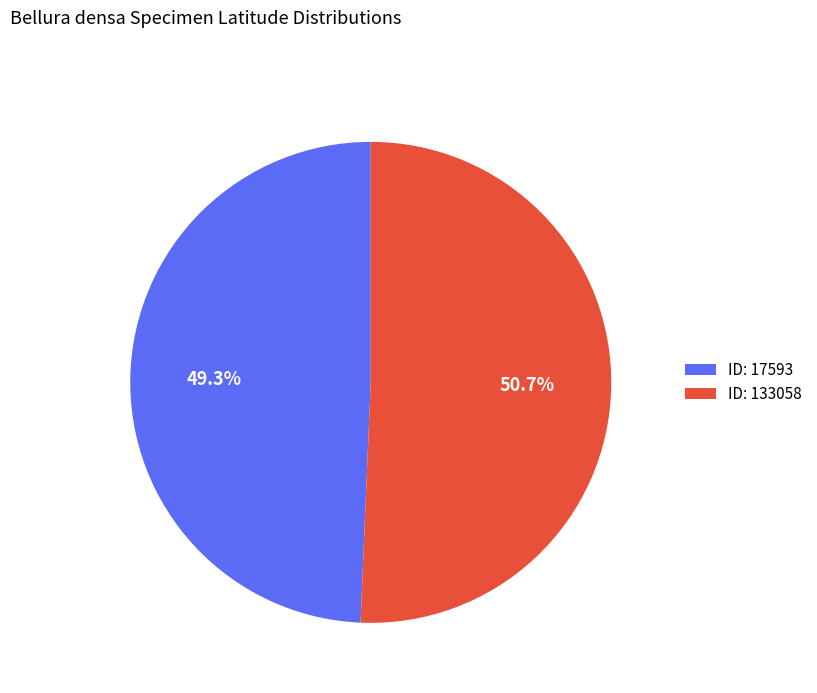

Rank the categories by value from highest to lowest.

ID: 133058, ID: 17593